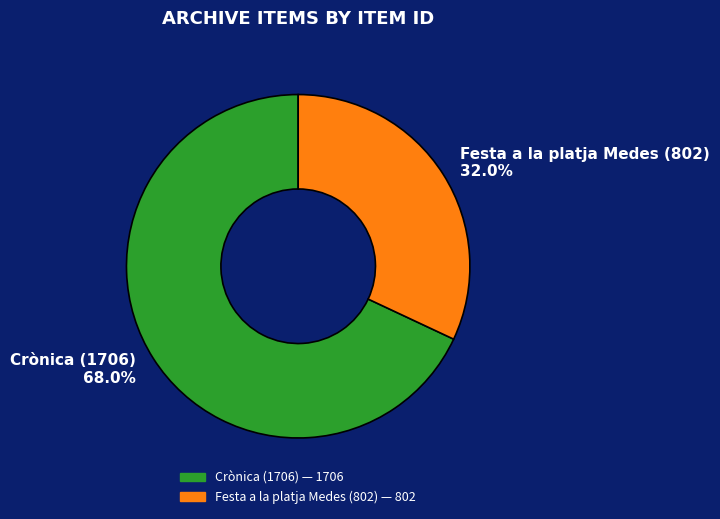

To the nearest percent, what is the combined percentage of Crònica (1706) and Festa a la platja Medes (802)?

100%